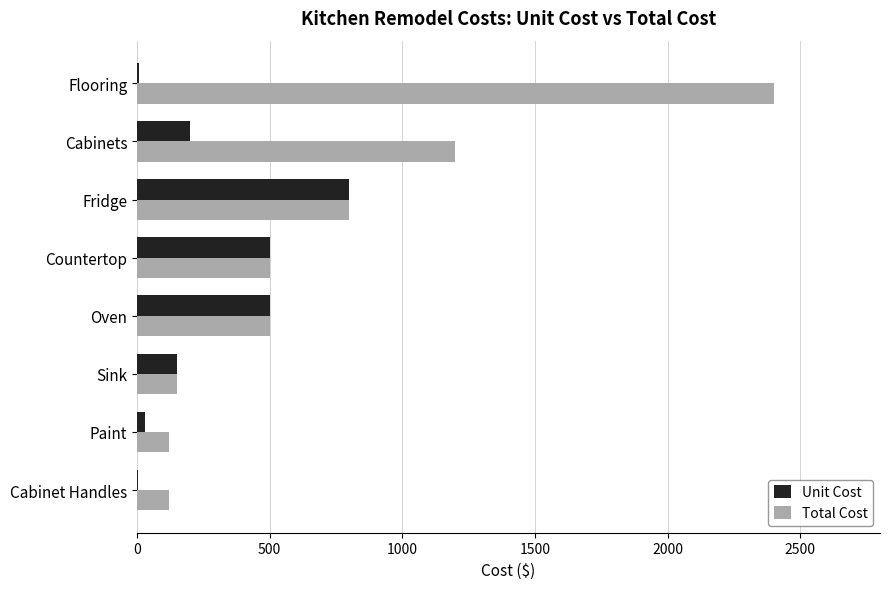

How many categories are shown in the chart?

8